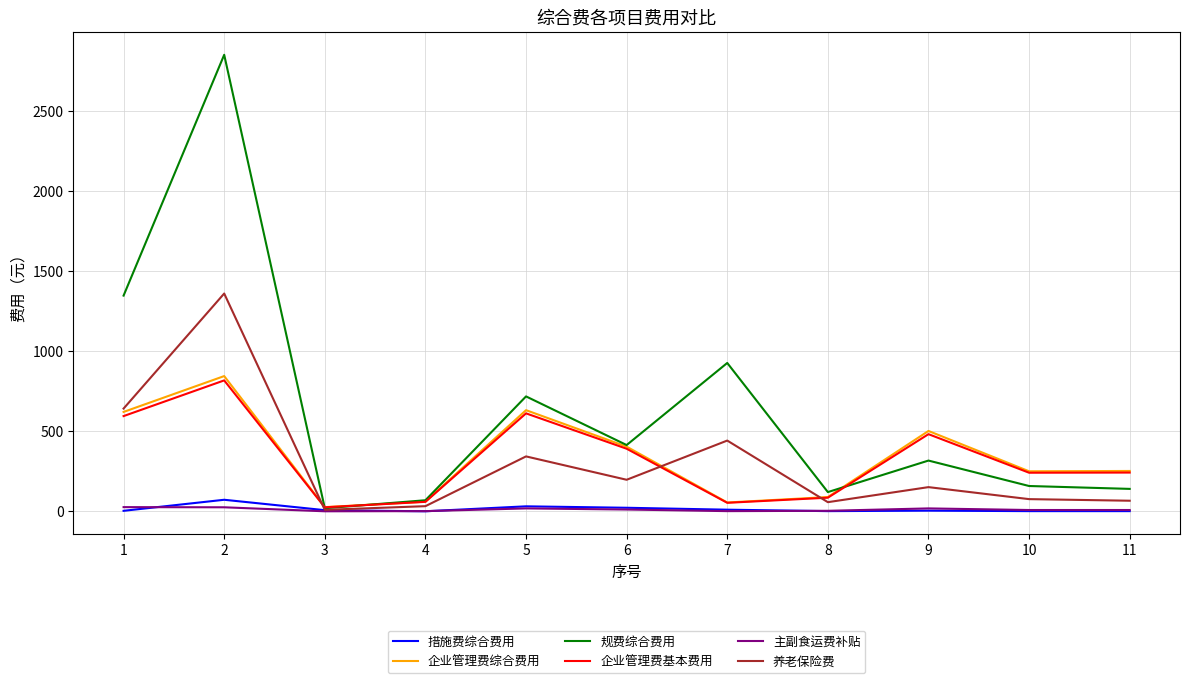

What are all the series names shown in the legend?

措施费综合费用, 企业管理费综合费用, 规费综合费用, 企业管理费基本费用, 主副食运费补贴, 养老保险费